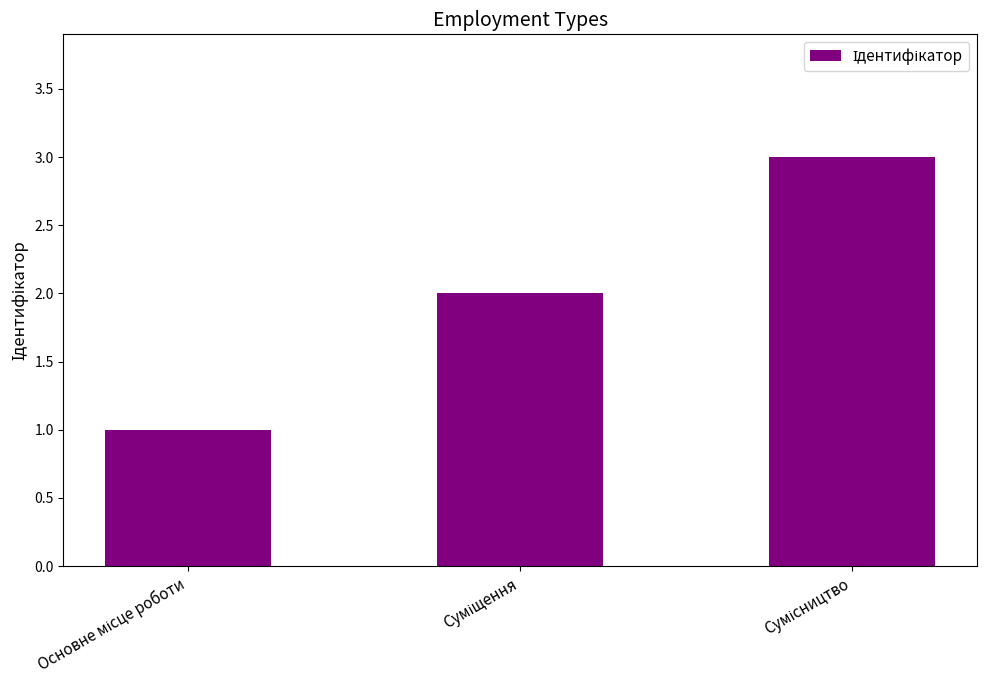

What is the sum of all values?

6